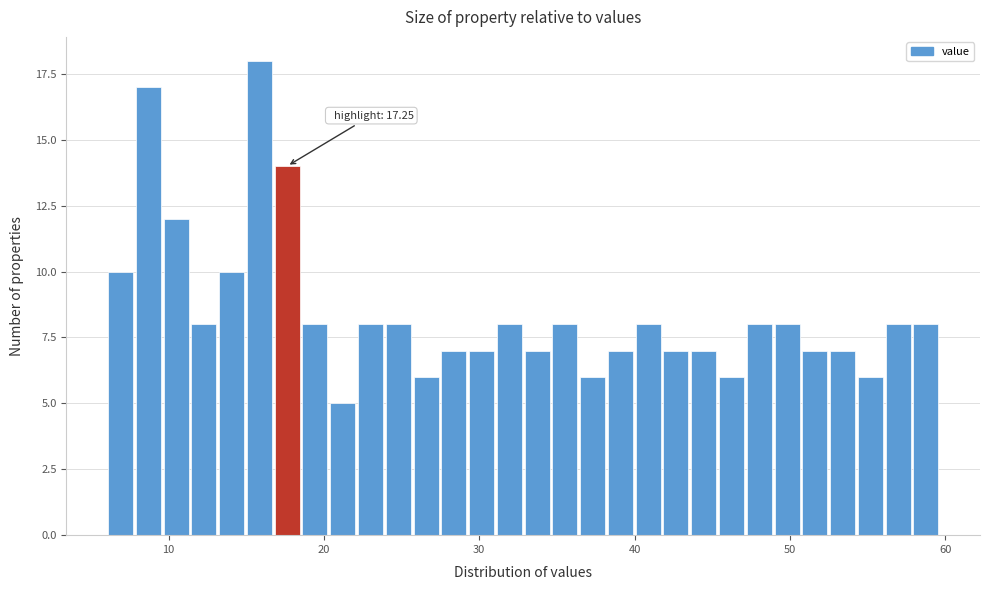

Around what value on the x-axis is the tallest bar? Give the approximate position of its centre, as read against the axis.

16